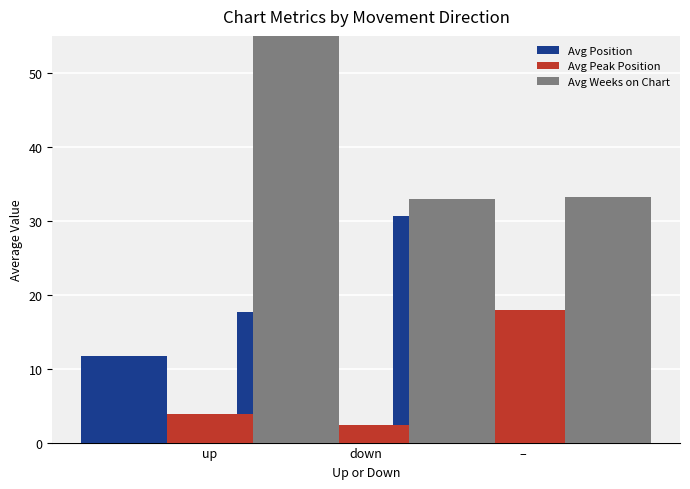

Rank the series by their average value, from lowest to highest.

Avg Peak Position, Avg Position, Avg Weeks on Chart